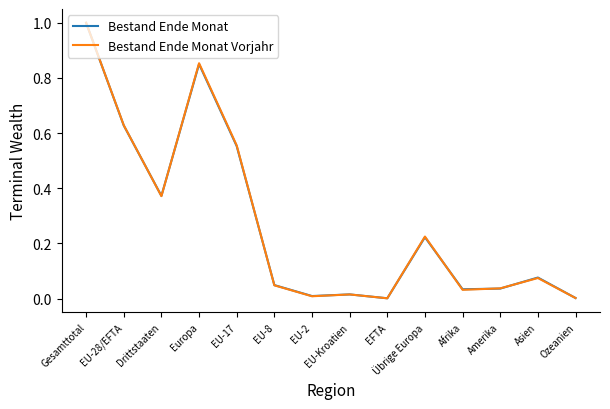

Which series has the largest range (max minus min)?

Bestand Ende Monat Vorjahr